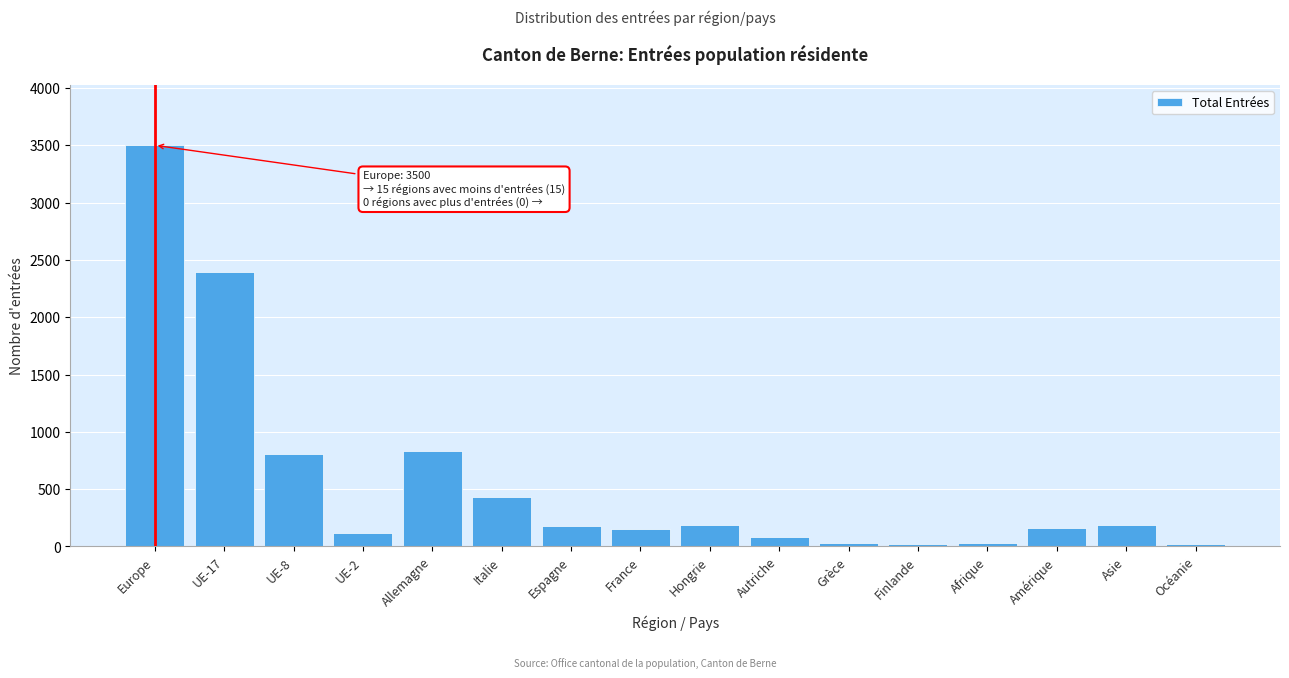

Which category has the highest value across all series?

Europe